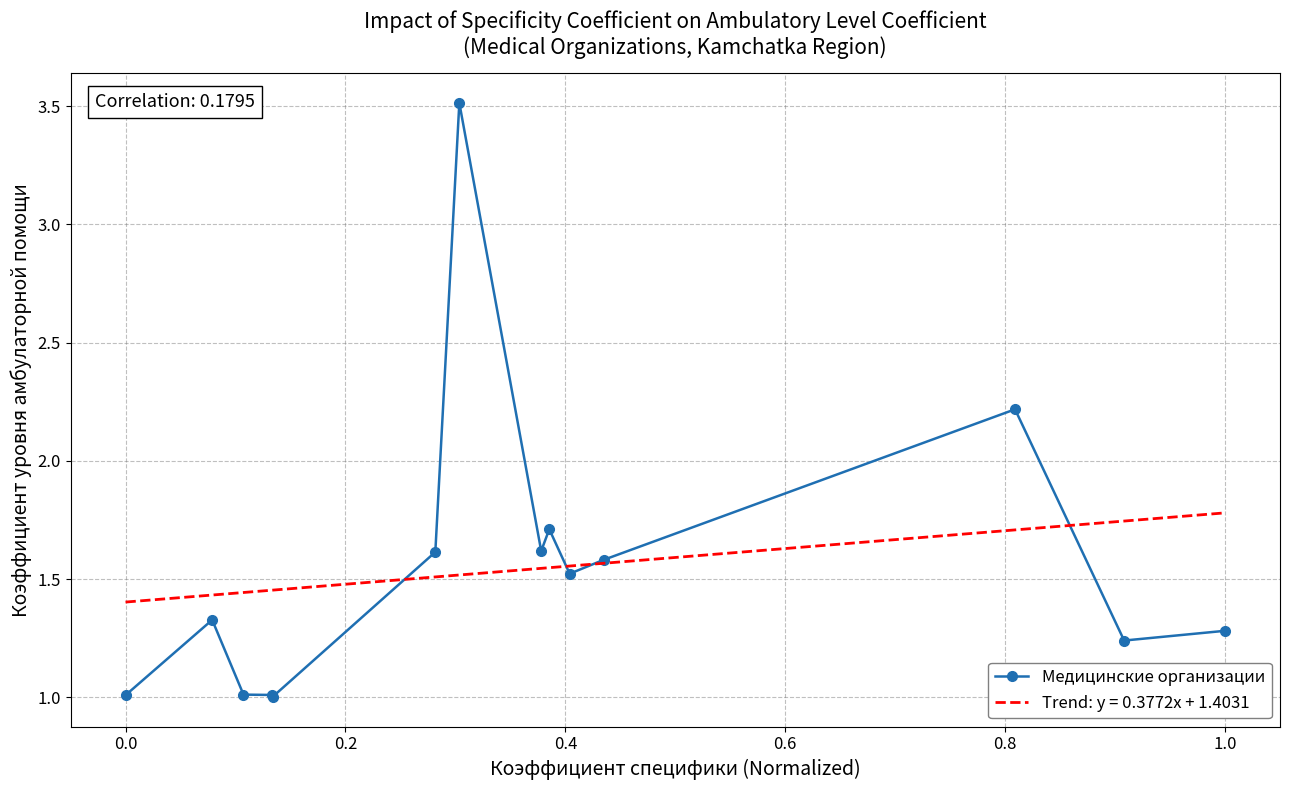

Rank the series by their maximum value, from highest to lowest.

Медицинские организации, Trend: y = 0.3772x + 1.4031